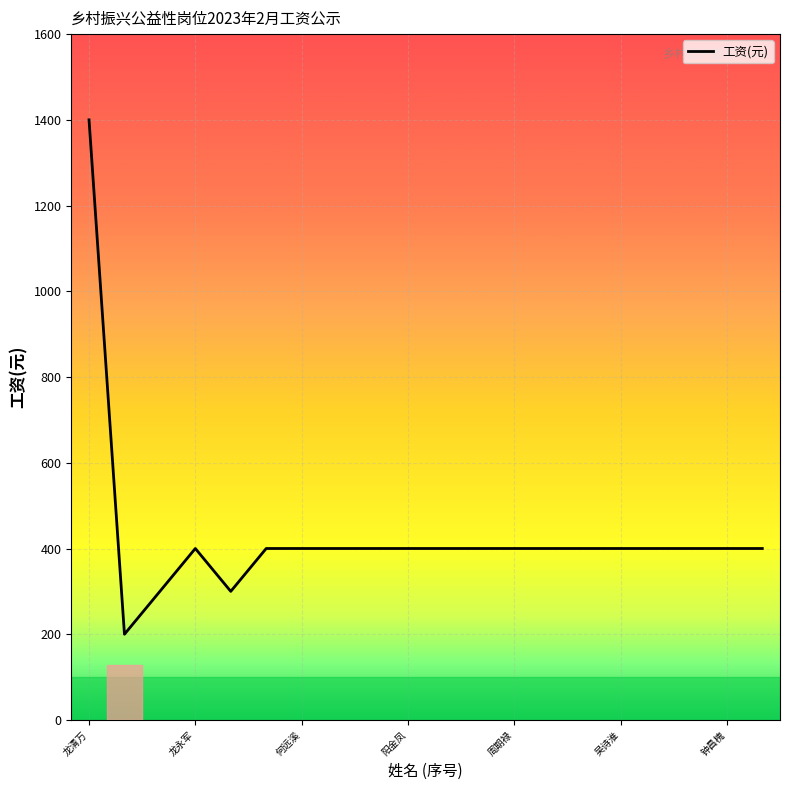

What is the smallest value displayed?

200